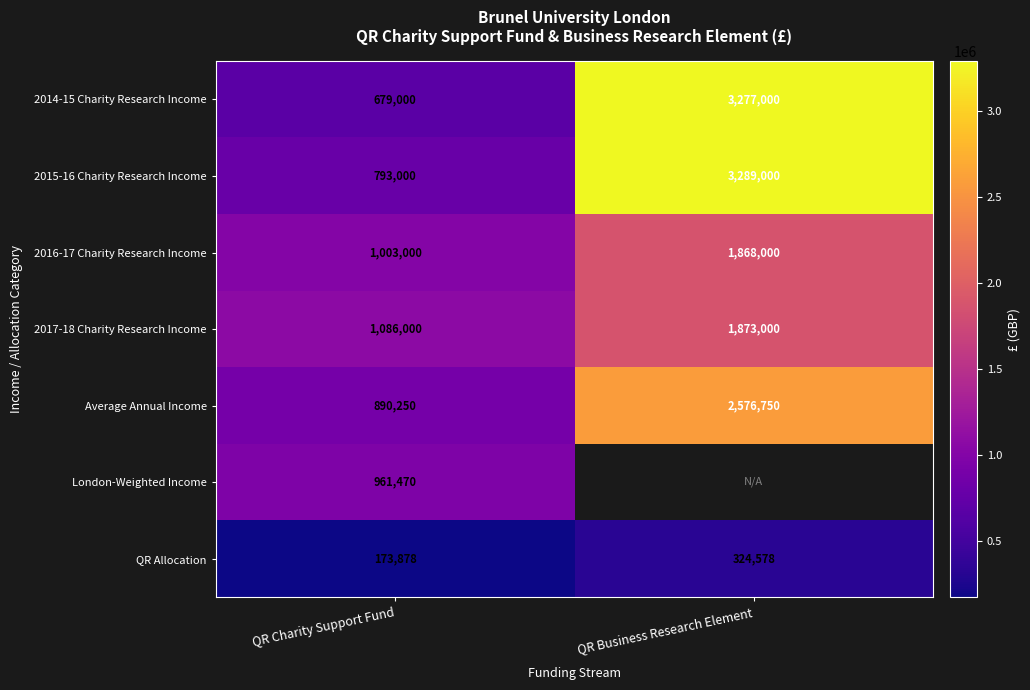

At how many categories does at least one series exceed 3239863?

1